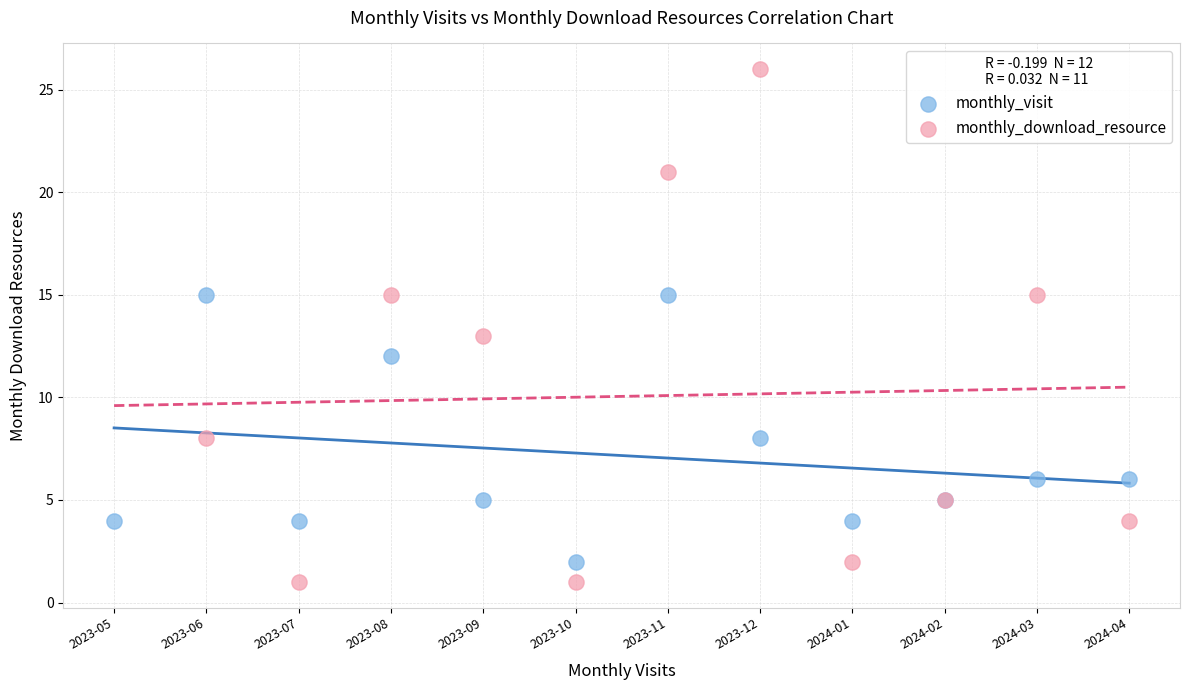

Which series contains the highest Y value?

monthly_download_resource